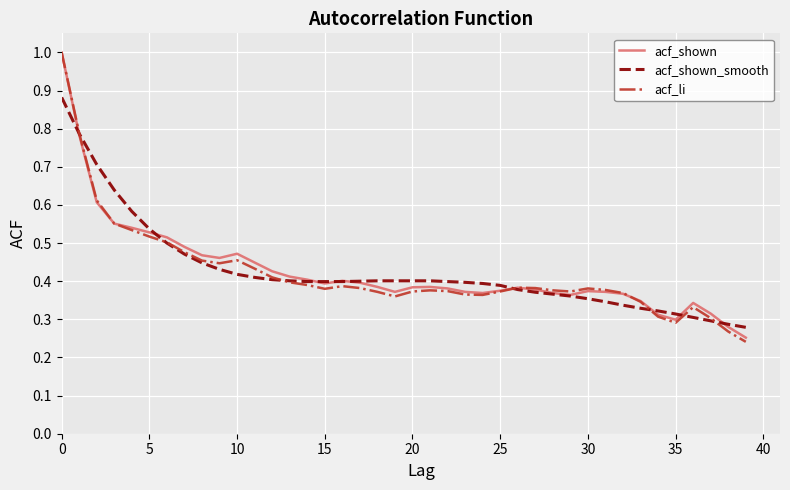

How many distinct data groups are displayed?

3